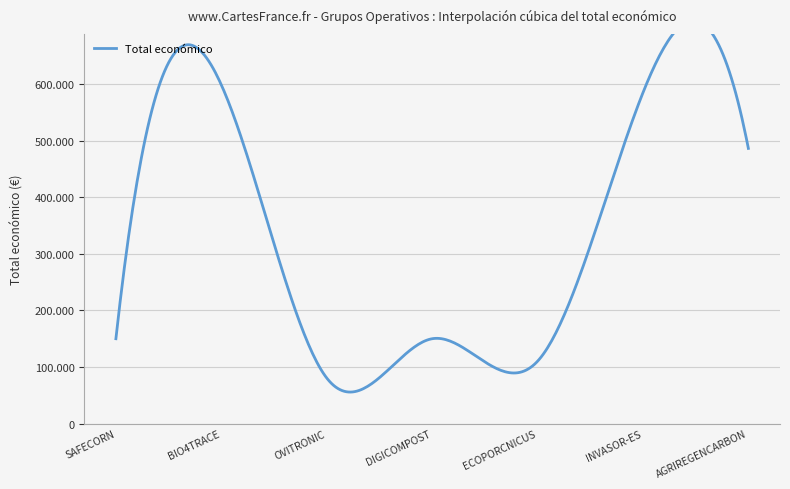

Where is the first local minimum?

OVITRONIC